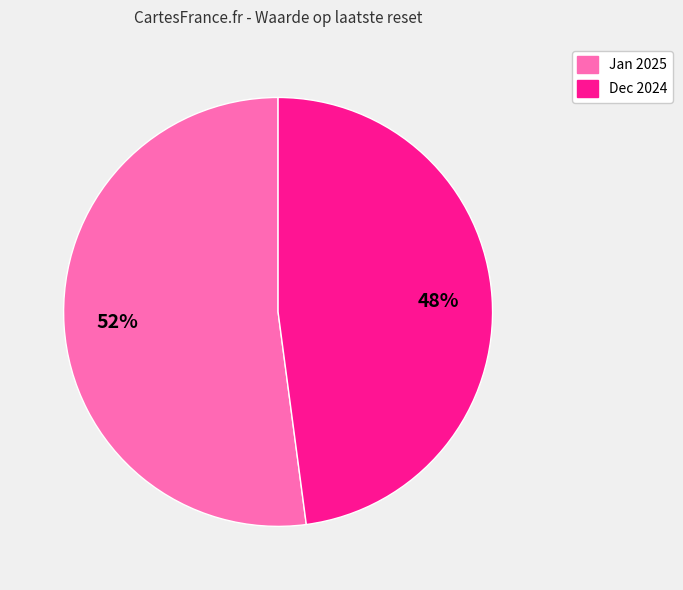

To the nearest percent, what is the difference between the largest and smallest slice percentages?

4%